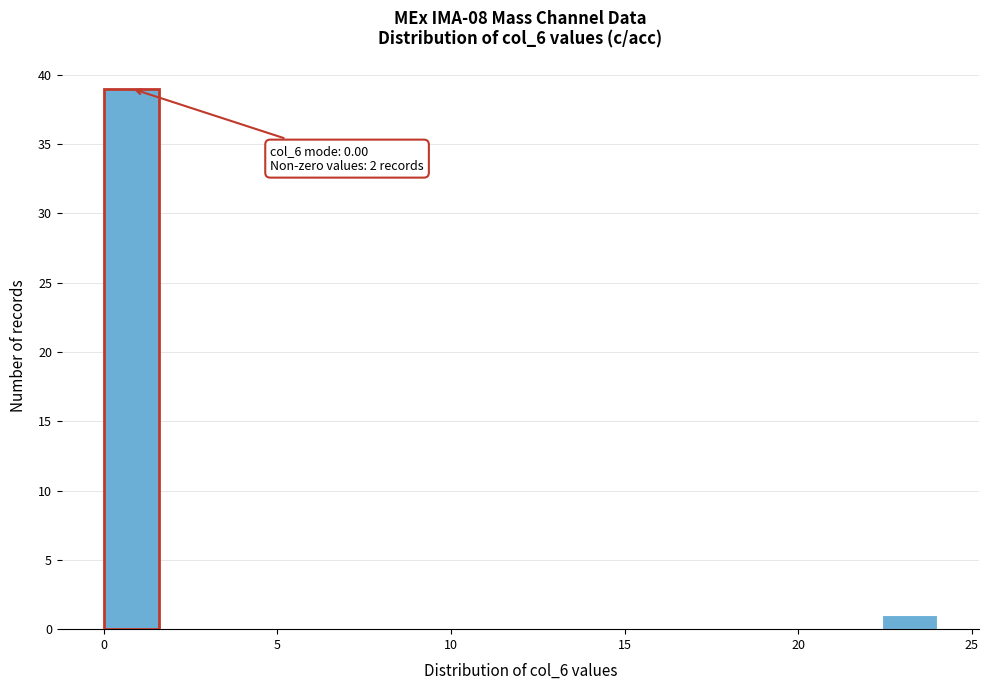

Around what value on the x-axis is the tallest bar? Give the approximate position of its centre, as read against the axis.

1.0